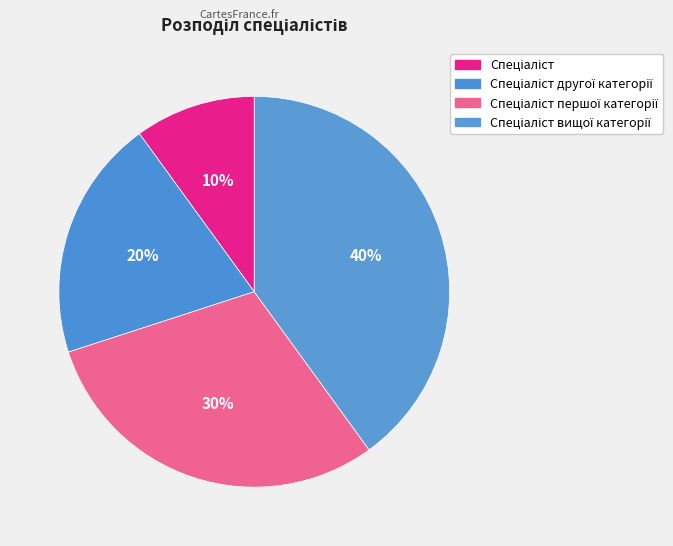

Which category has the smallest portion of the pie?

Спеціаліст